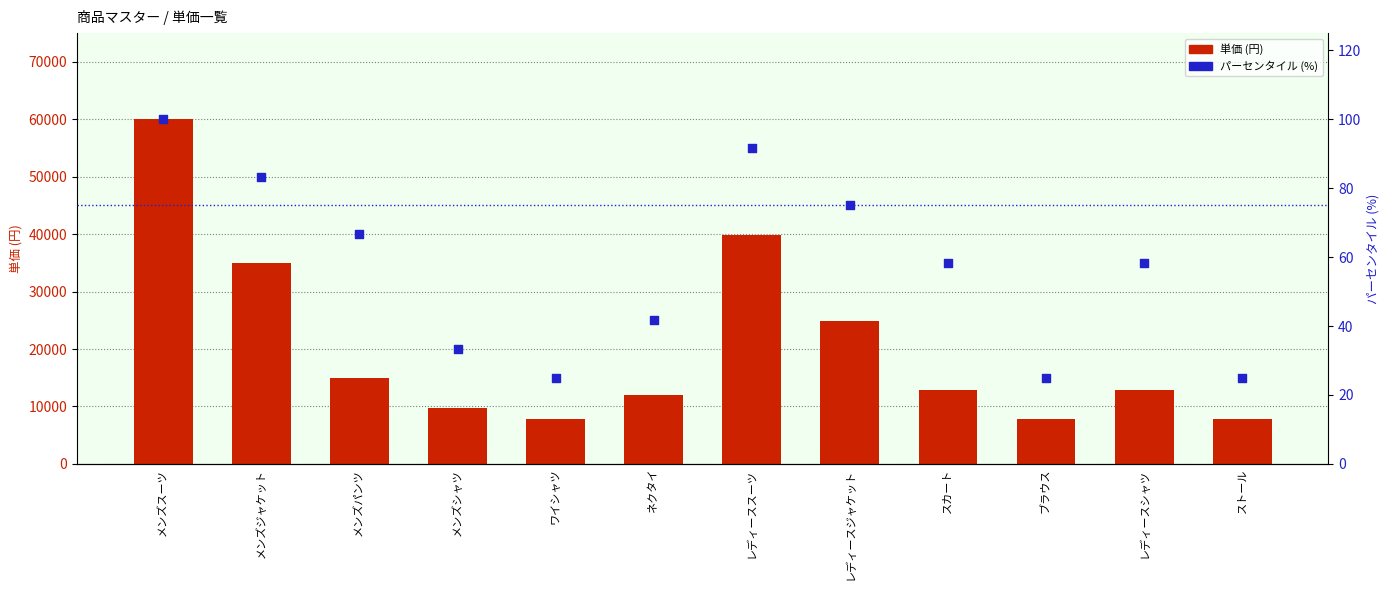

At which category is the sum across all series the highest?

メンズスーツ